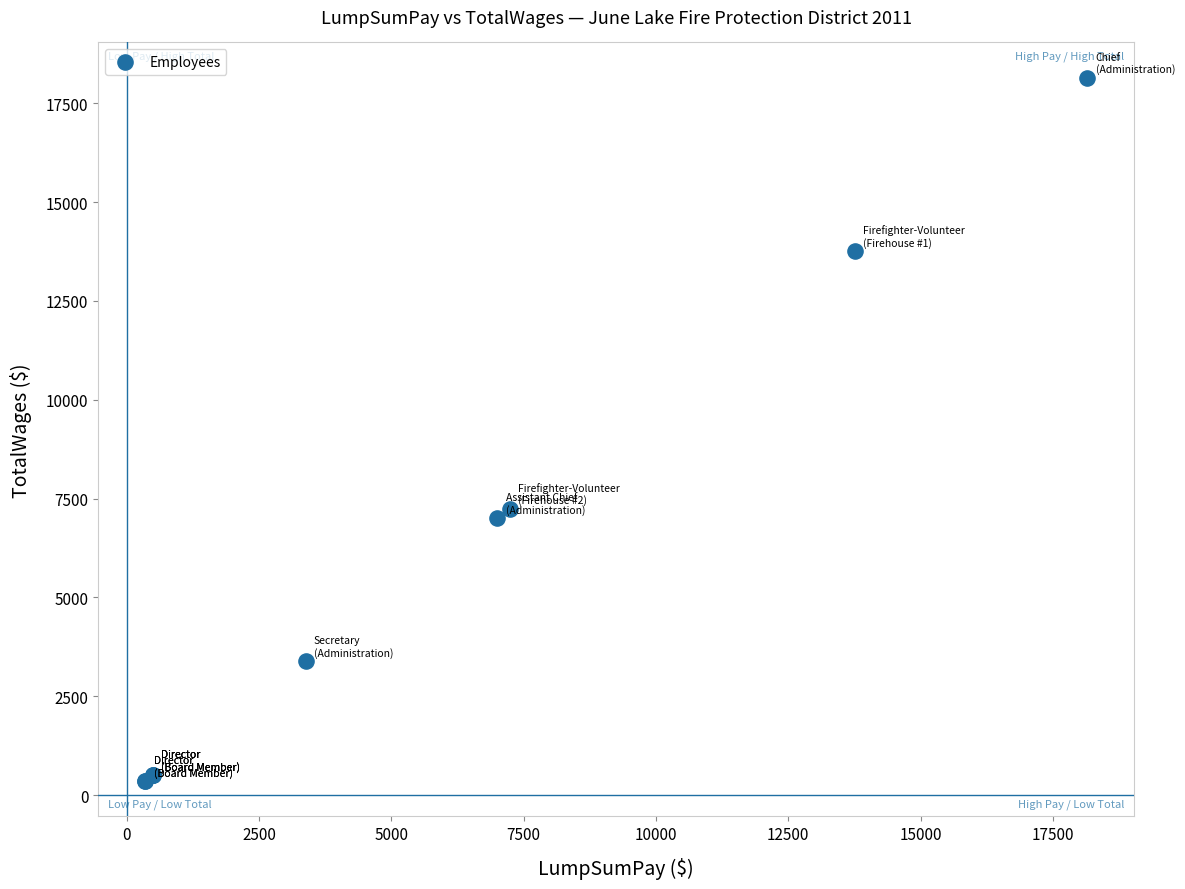

What Y value in the scatter plot is closest to 9250?

7244